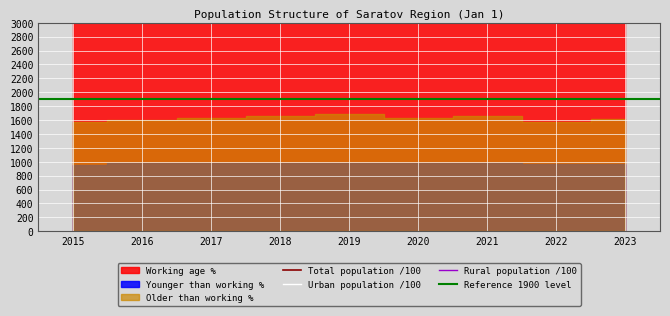

What is the average value of the urban_population series?

18917.5